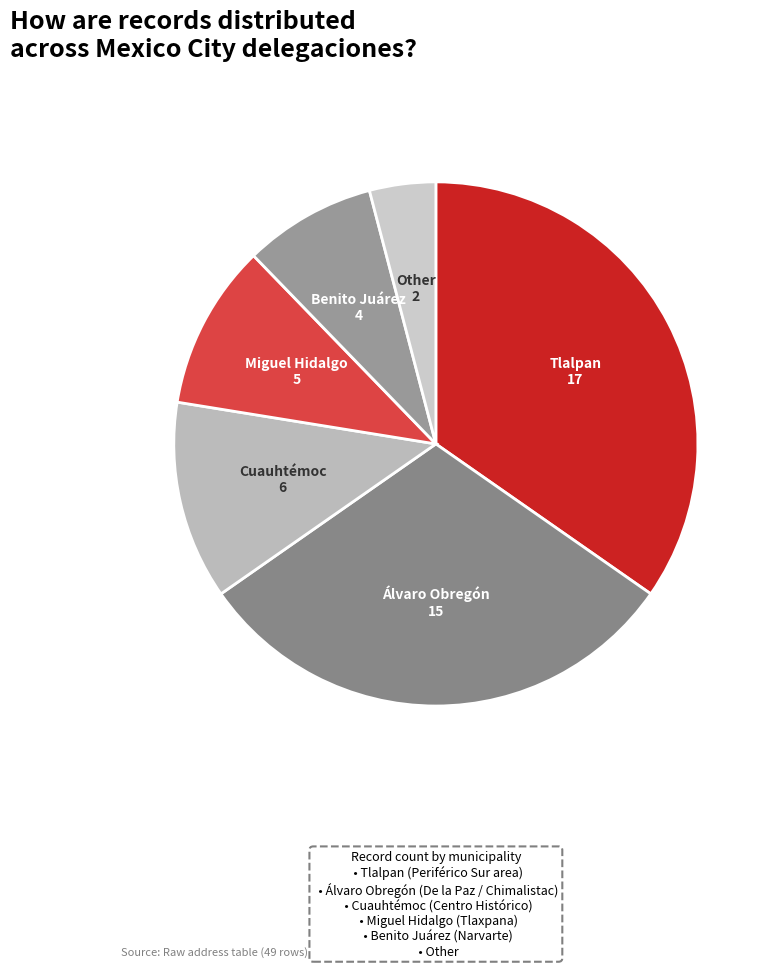

Do Benito Juárez and Álvaro Obregón together represent more than half of the pie?

No